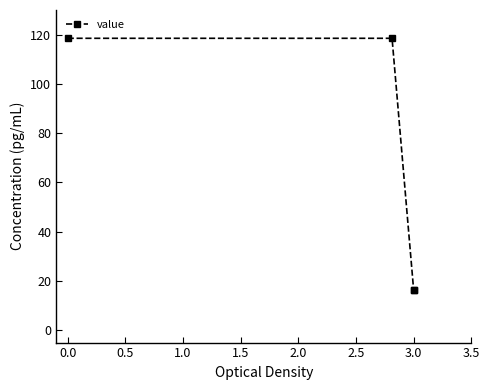

What is the sum of all values?

270.1